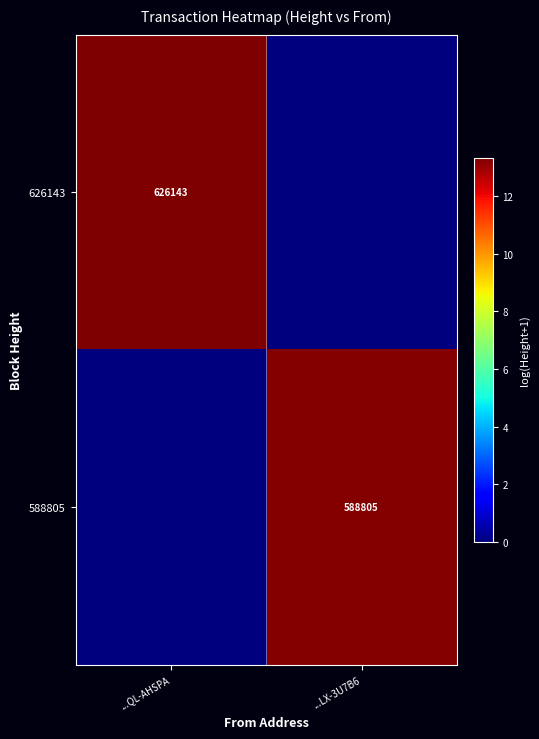

Is it true that 626143 equals 918610 at ...QL-AHSPA?

False